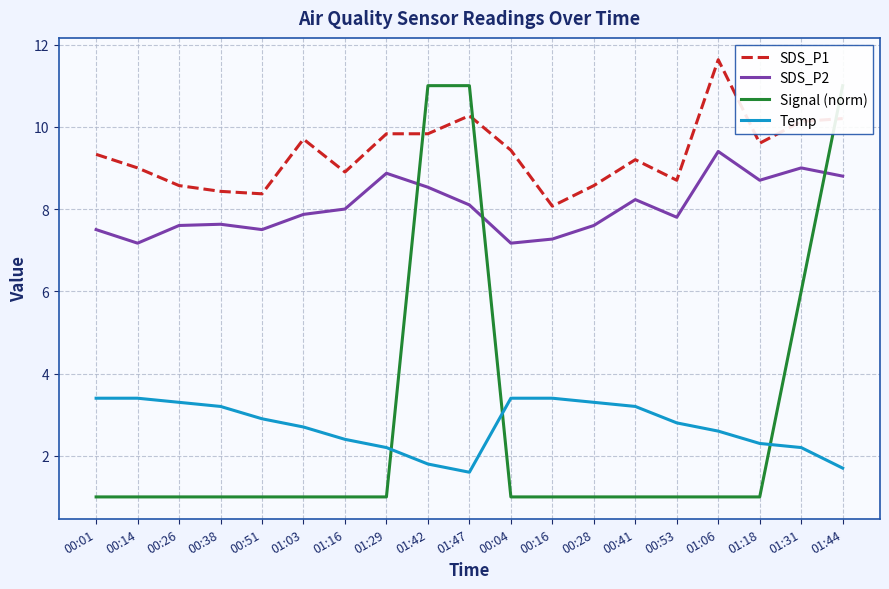

True or false: SDS_P2 and Temp cross at least once.

False